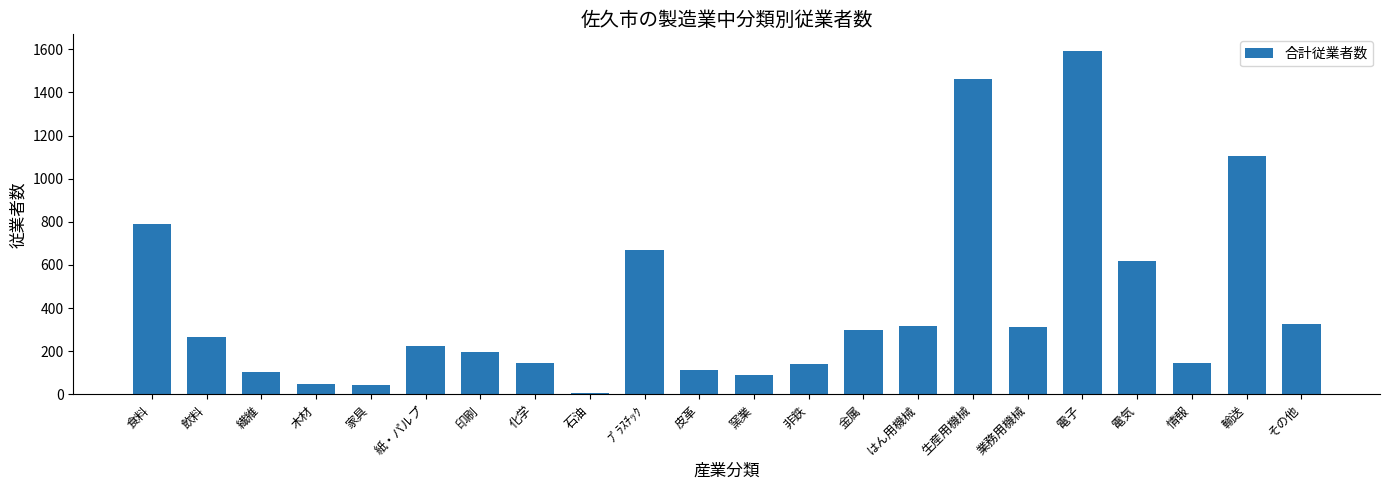

What is the change in value from 紙・パルプ to その他?

+104